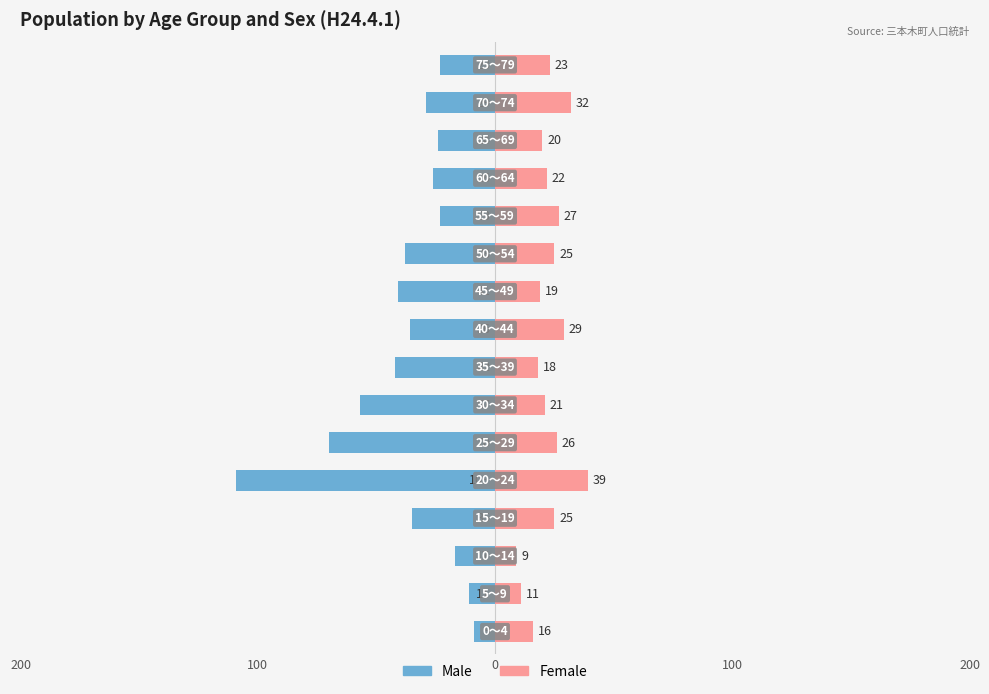

What is the sum of all Female values?

362